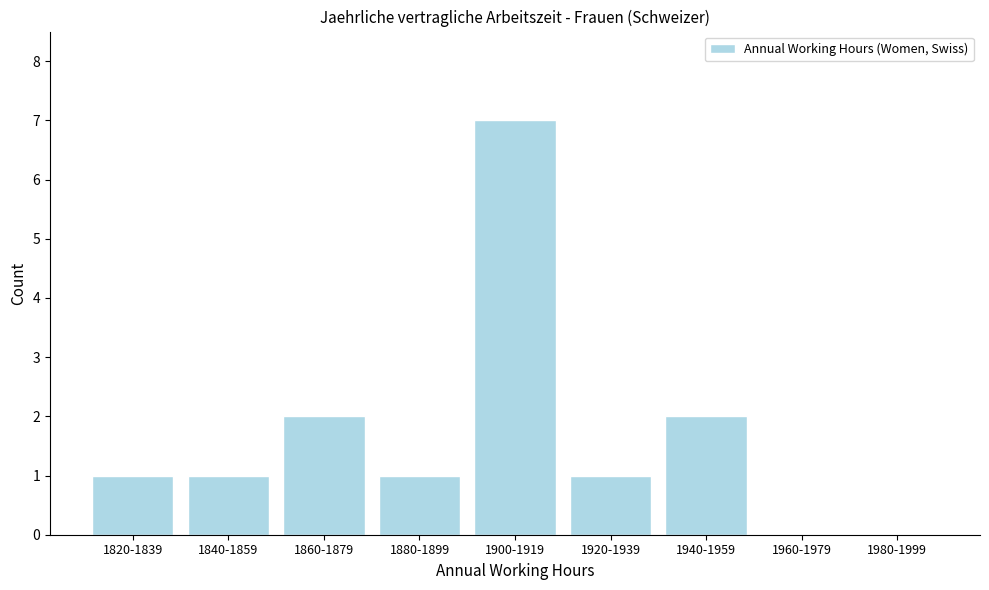

Reading left to right, list all the values displayed in this chart.

1820-1839=1	1840-1859=1	1860-1879=2	1880-1899=1	1900-1919=7	1920-1939=1	1940-1959=2	1960-1979=0	1980-1999=0